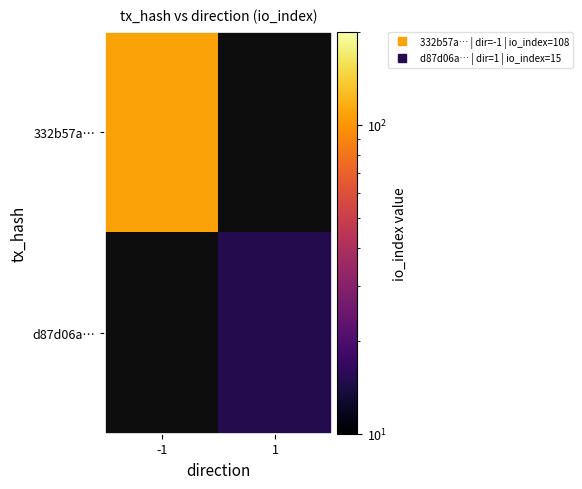

What is the smallest value displayed?

15.0